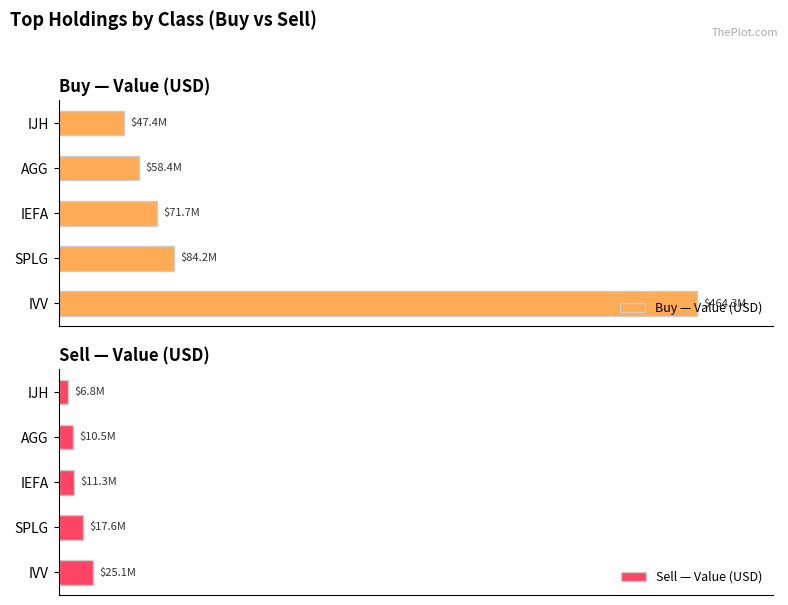

Is the value of Buy — Value (USD) at SPLG greater than the value of Sell — Value (USD) at IVV?

Yes